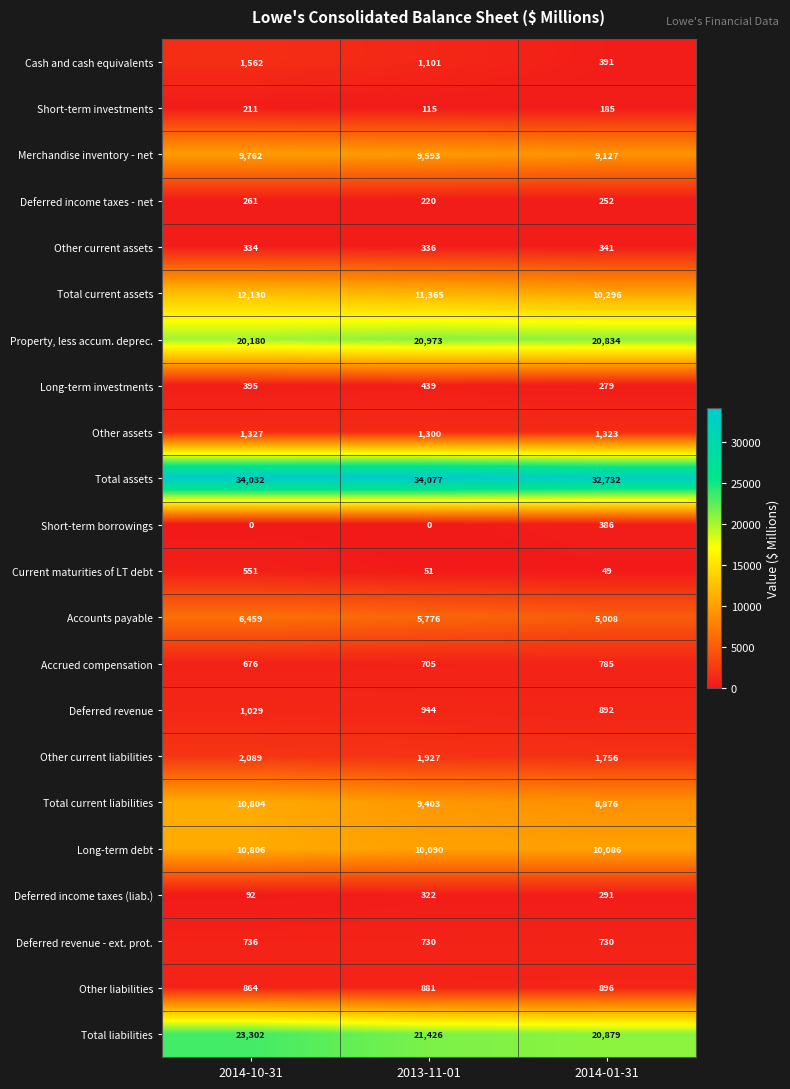

What is the total value across all series at 2014-10-31?

137602